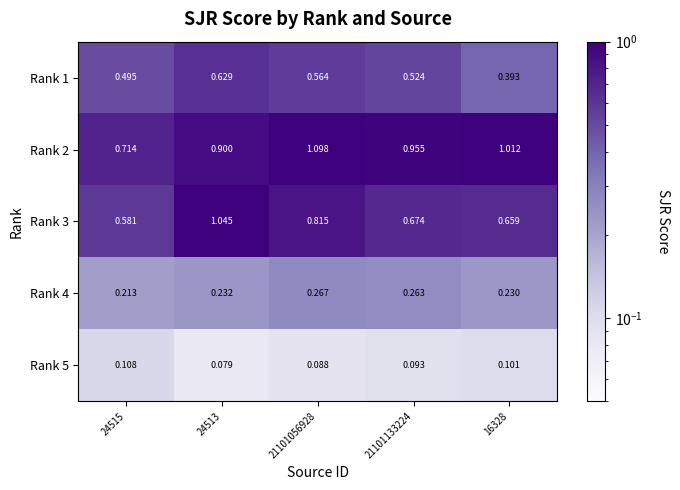

What is the total value across all series at 21101056928?

2.8